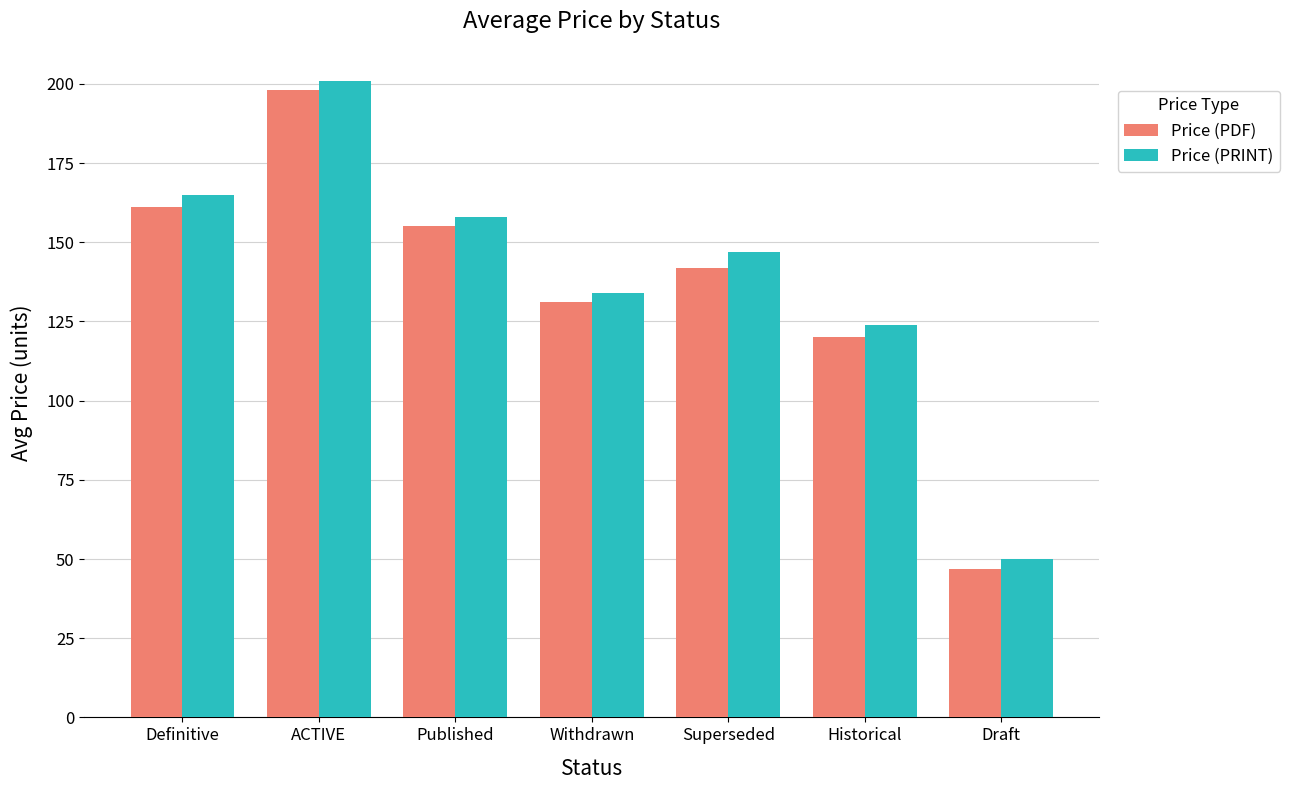

At which category does the chart reach its minimum across all series?

Draft